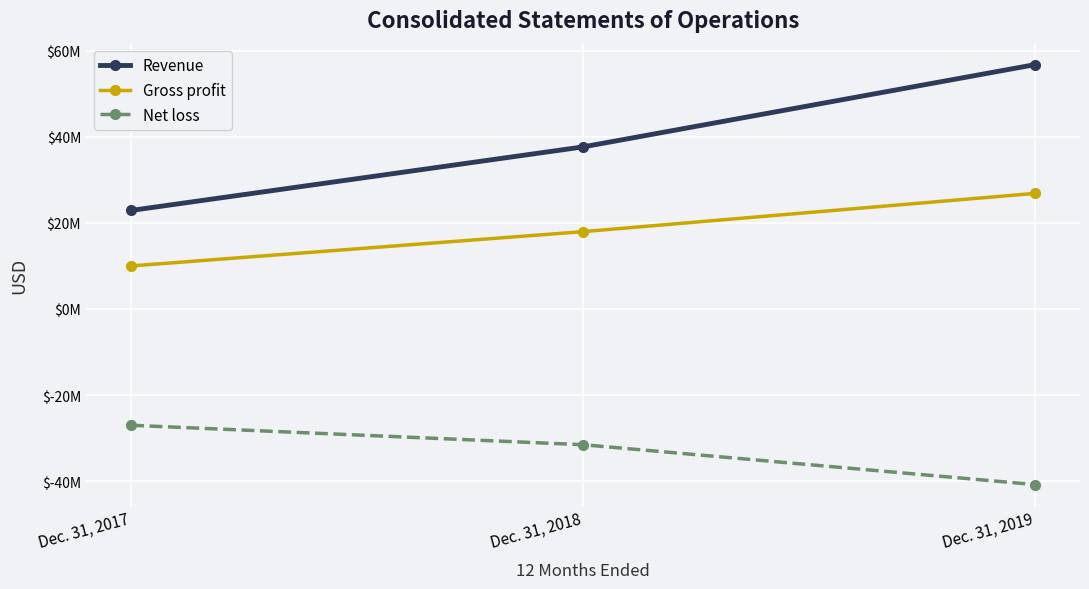

Is this an area chart (filled region under the line)?

No